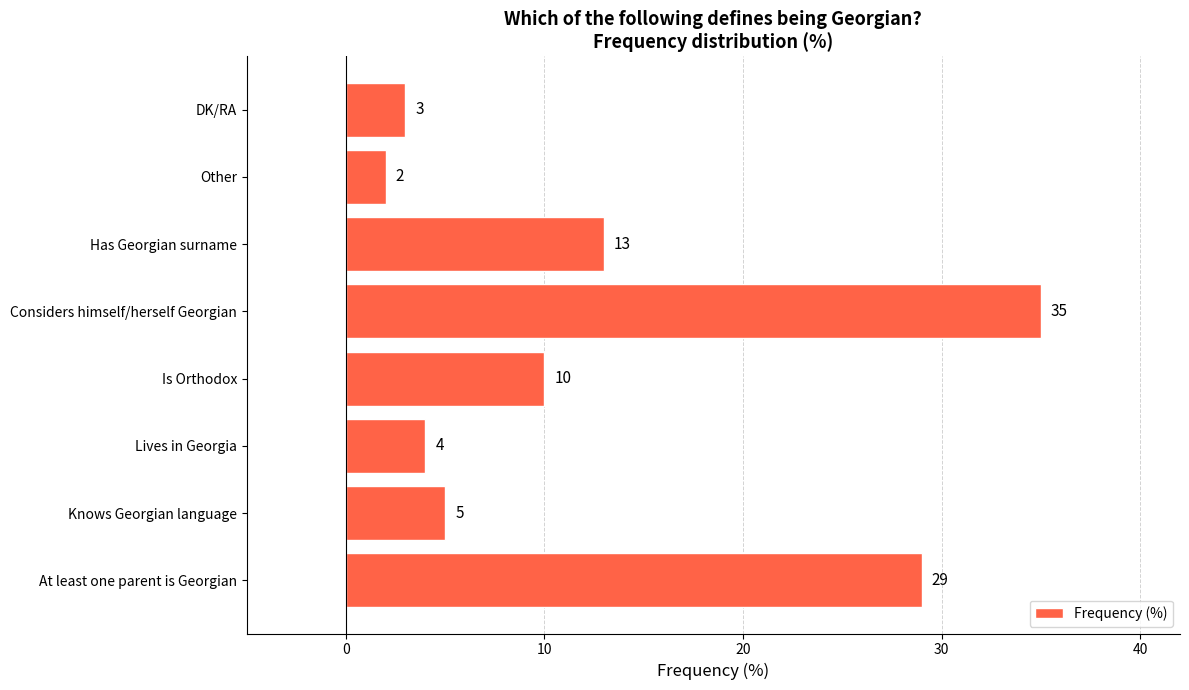

What is the sum of all values?

101